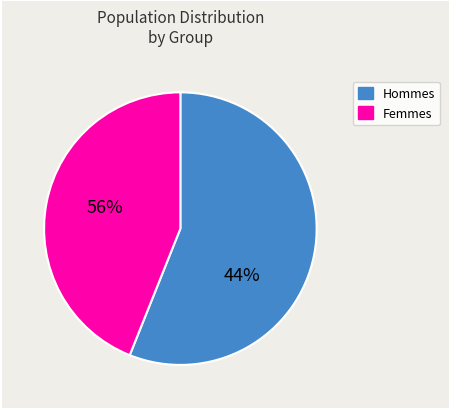

Does any single category account for the majority?

Yes